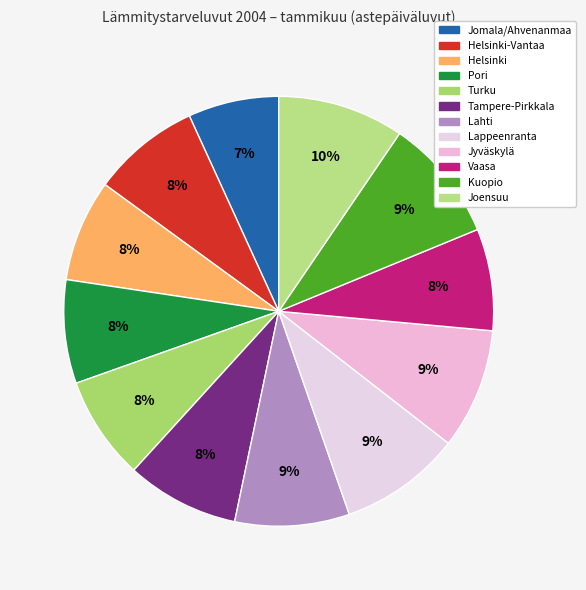

What is the smallest slice in the pie chart?

Jomala/Ahvenanmaa